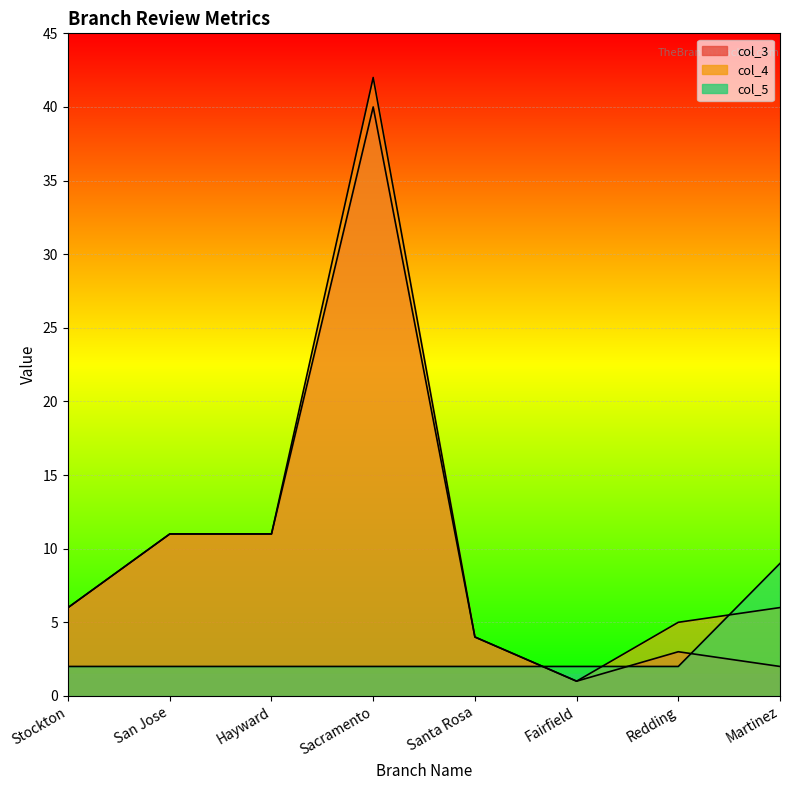

The value of col_3 at Redding is 2. True or false?

False